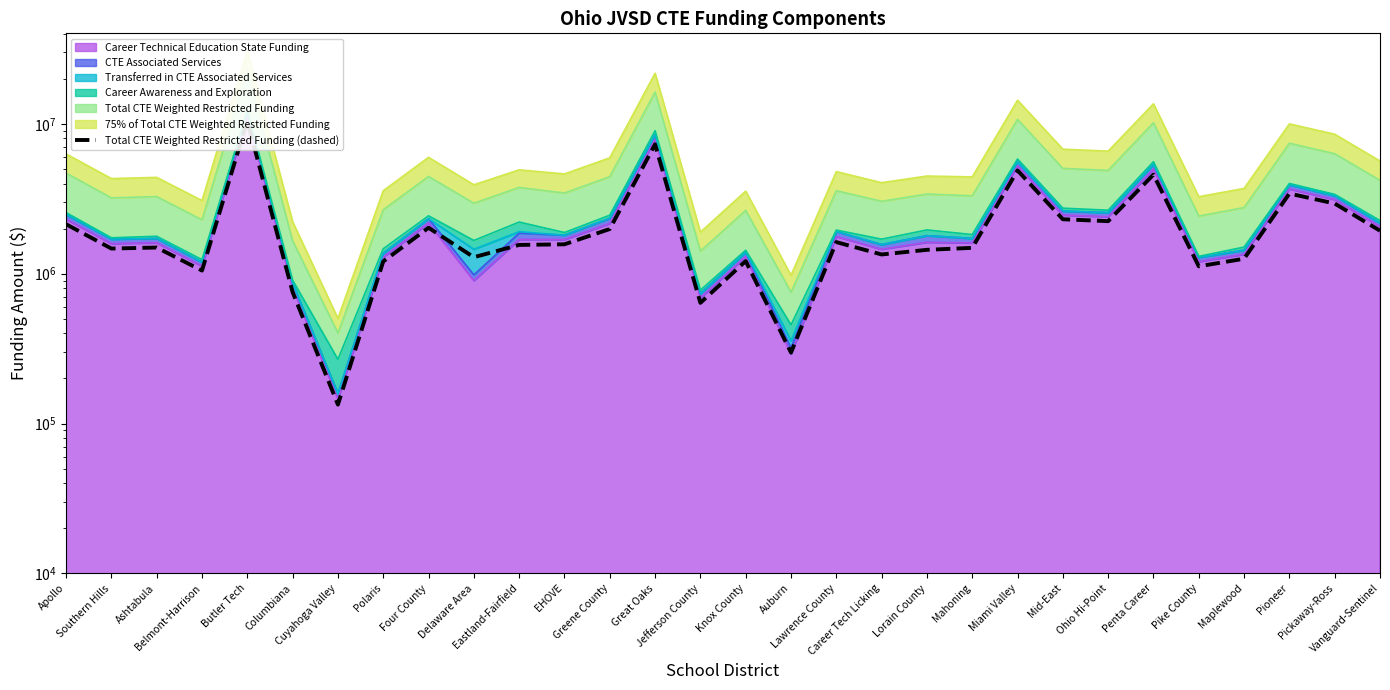

What position from the right is Lorain County?

11